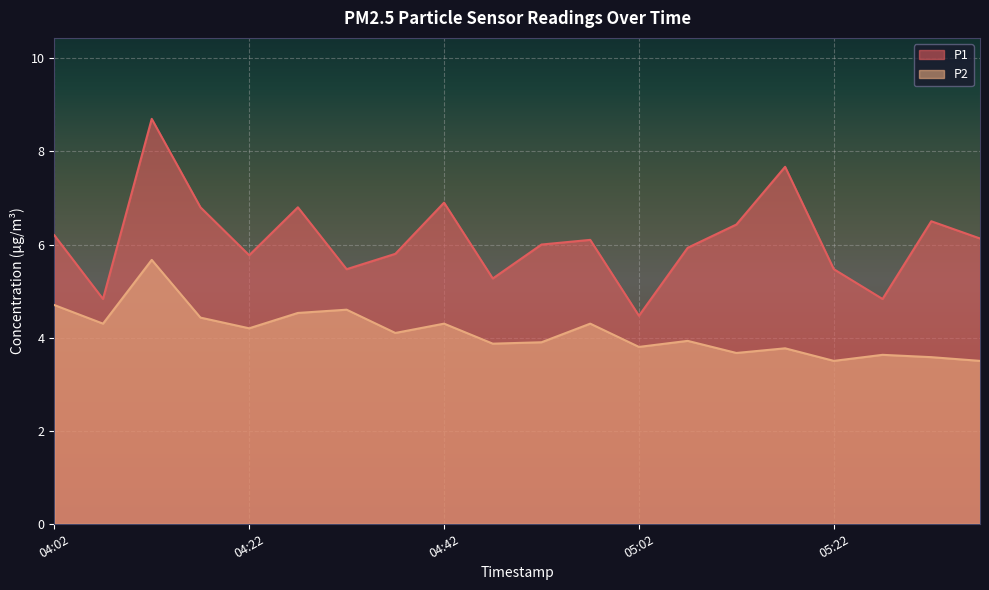

What is the smallest value displayed?

3.5